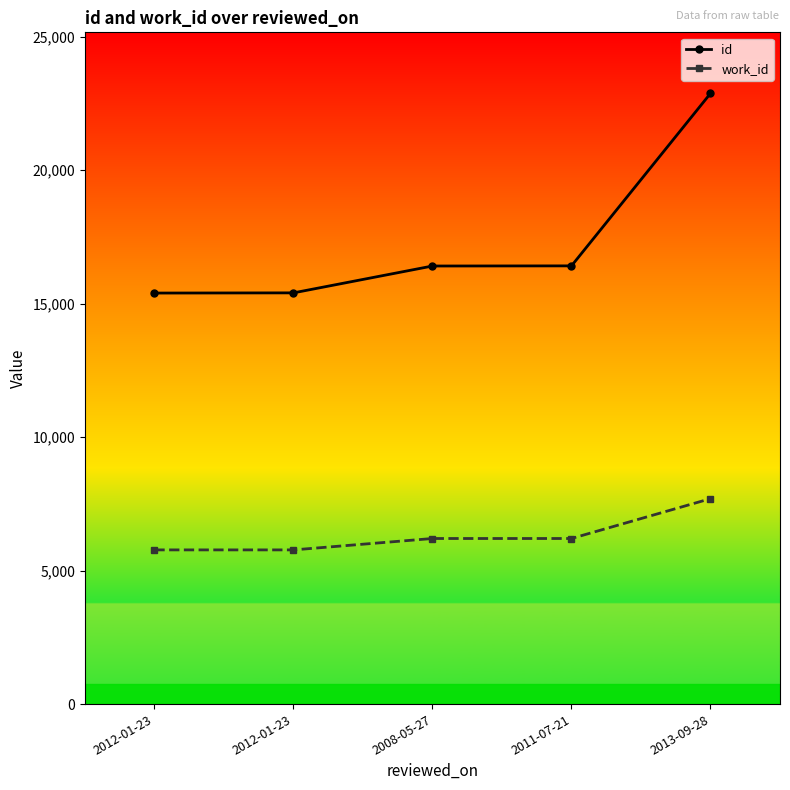

The id series shows 22873 at 2013-09-28. True or false?

True